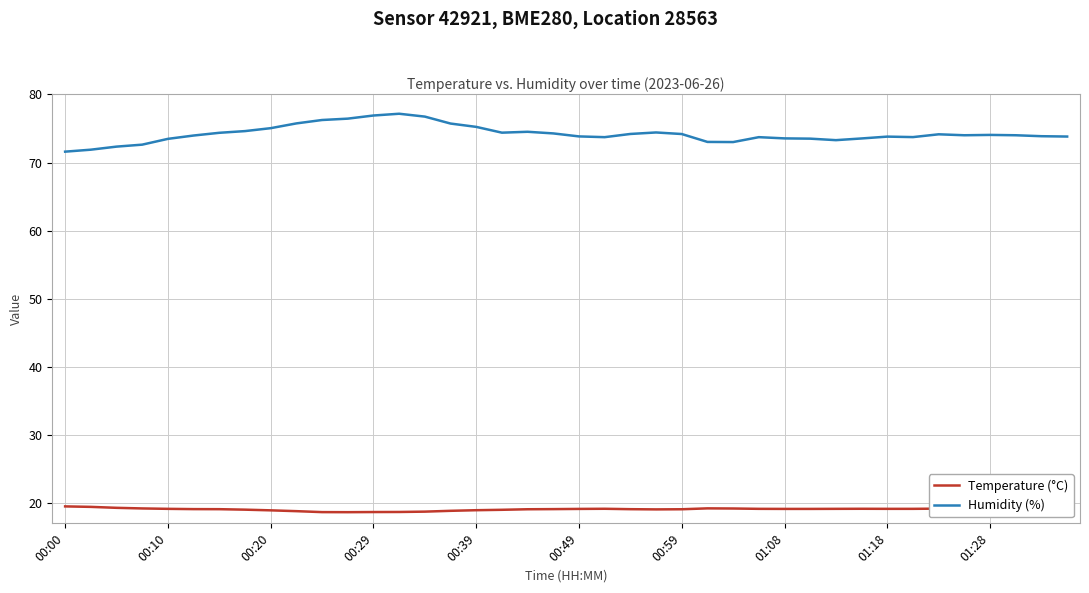

What is the minimum value shown in the chart?

18.6